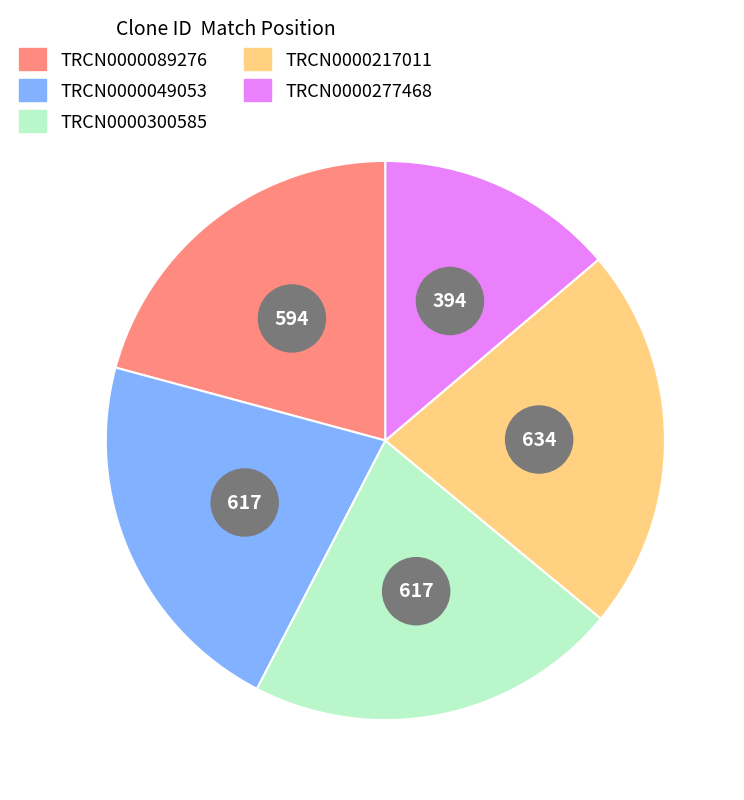

What is the change in value from TRCN0000217011 to TRCN0000277468?

-240